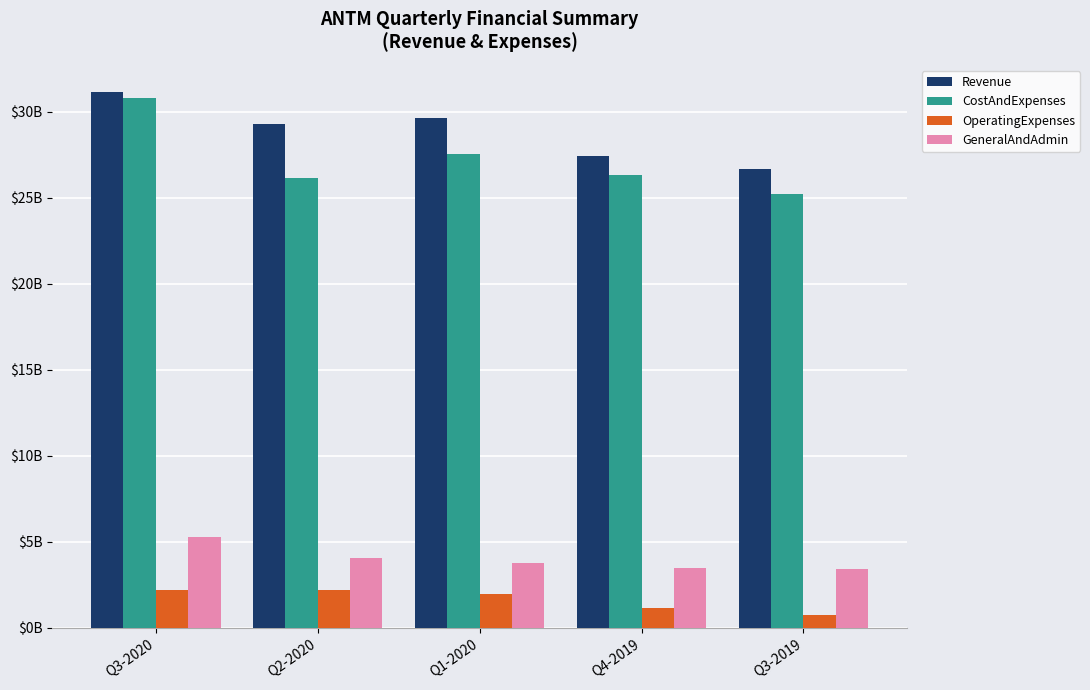

What are all the series names shown in the legend?

Revenue, CostAndExpenses, OperatingExpenses, GeneralAndAdmin